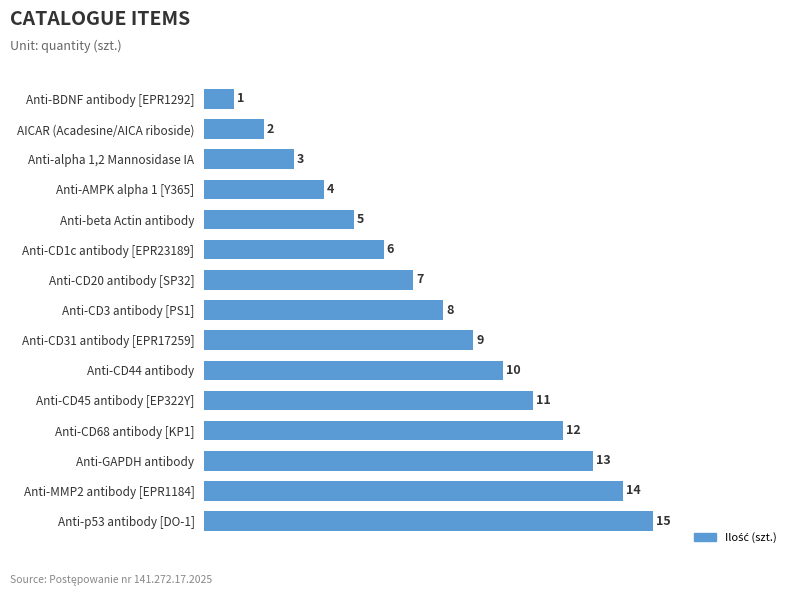

Rank the categories by value from lowest to highest.

Anti-BDNF antibody [EPR1292], AICAR (Acadesine/AICA riboside), Anti-alpha 1,2 Mannosidase IA, Anti-AMPK alpha 1 [Y365], Anti-beta Actin antibody, Anti-CD1c antibody [EPR23189], Anti-CD20 antibody [SP32], Anti-CD3 antibody [PS1], Anti-CD31 antibody [EPR17259], Anti-CD44 antibody, Anti-CD45 antibody [EP322Y], Anti-CD68 antibody [KP1], Anti-GAPDH antibody, Anti-MMP2 antibody [EPR1184], Anti-p53 antibody [DO-1]